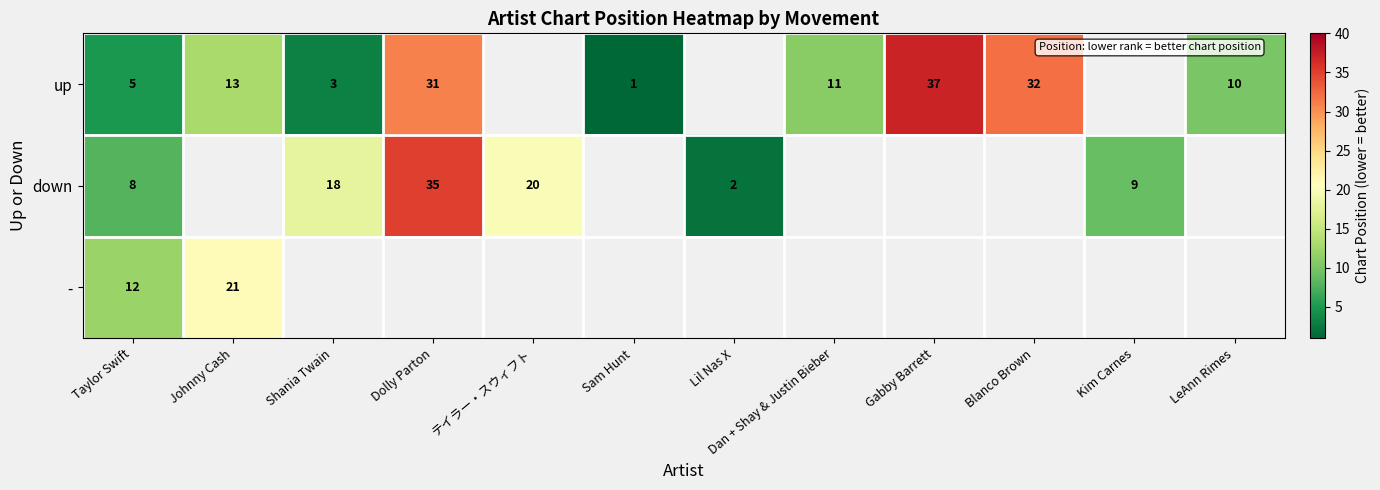

Is the value of up at Dan + Shay & Justin Bieber greater than the value of down at Dolly Parton?

No